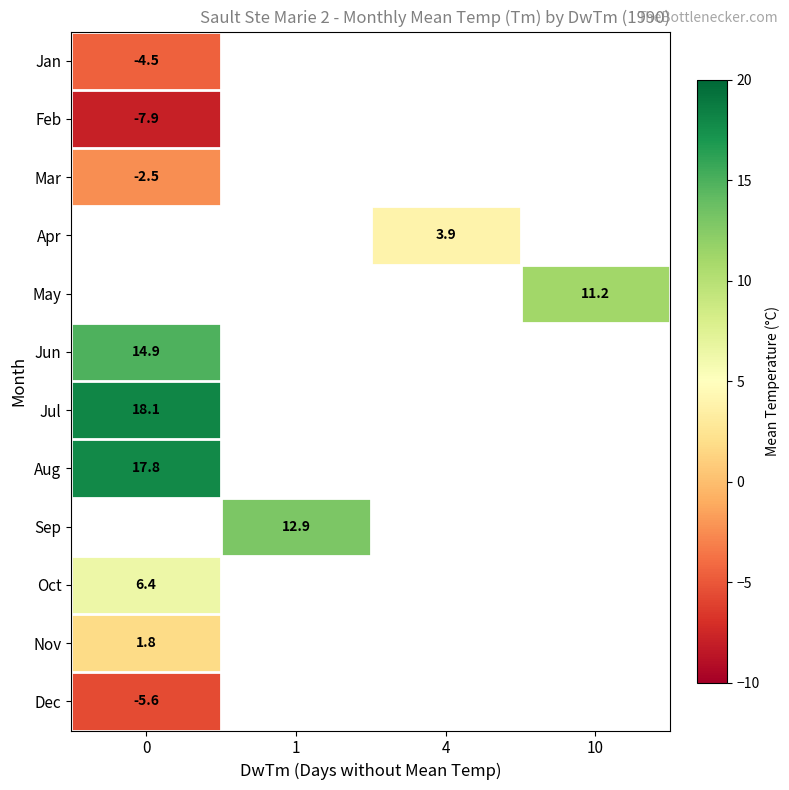

The Mar series shows -4.5 at 0. True or false?

False